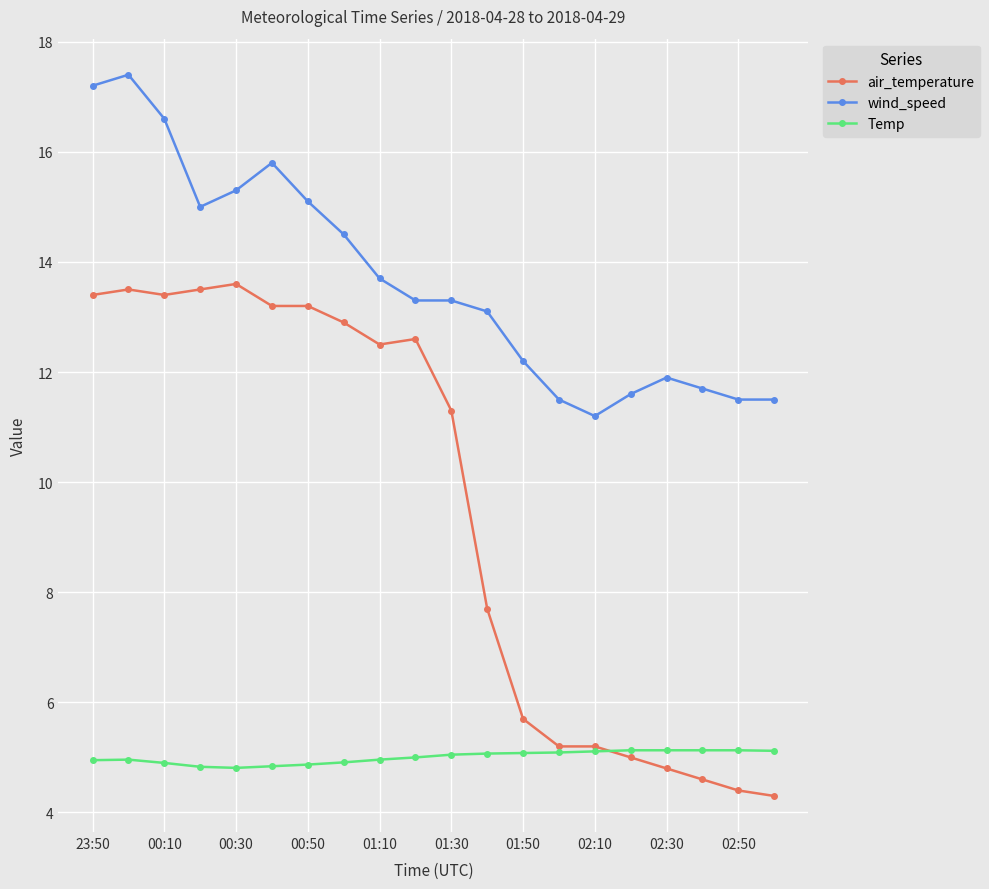

What is the maximum value shown in the chart?

17.4